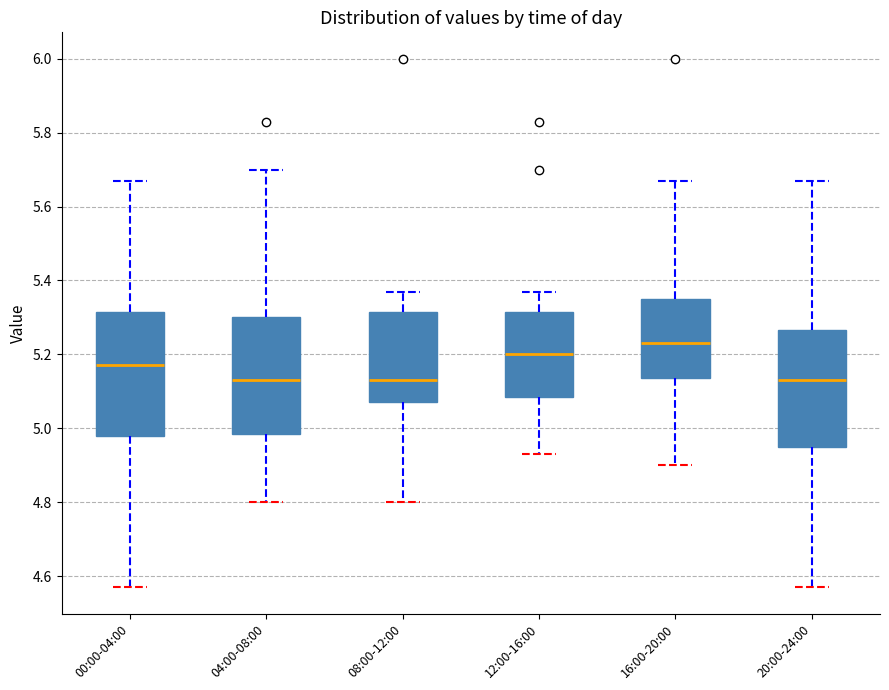

Reading left to right, transcribe this box plot: for each box, give where its median line is, the range the box spans, and where its two whiskers end, as read against the y-axis. The values are not printed on the chart, so give them approximately, as read against the axis.

00:00-04:00: median 5.18, box 4.98 to 5.32, whiskers 4.58 to 5.68
04:00-08:00: median 5.14, box 4.98 to 5.30, whiskers 4.80 to 5.70
08:00-12:00: median 5.14, box 5.08 to 5.32, whiskers 4.80 to 5.38
12:00-16:00: median 5.20, box 5.08 to 5.32, whiskers 4.94 to 5.38
16:00-20:00: median 5.24, box 5.14 to 5.36, whiskers 4.90 to 5.68
20:00-24:00: median 5.14, box 4.96 to 5.26, whiskers 4.58 to 5.68